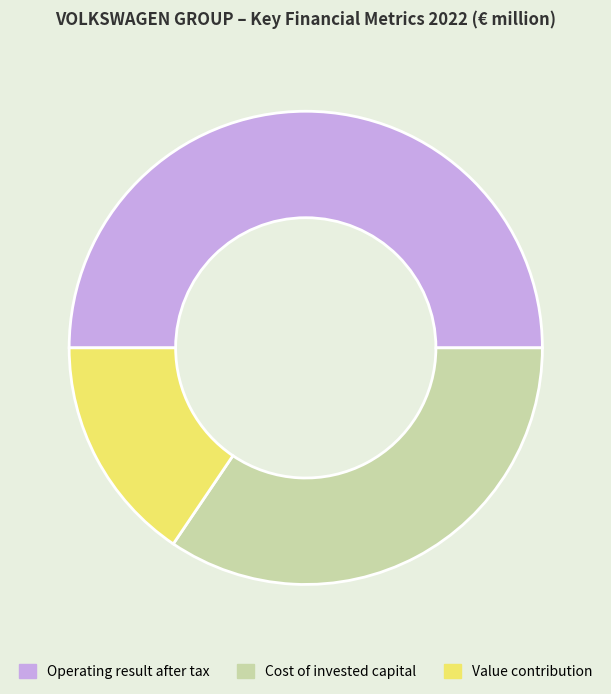

Which slice is the largest?

Operating result after tax